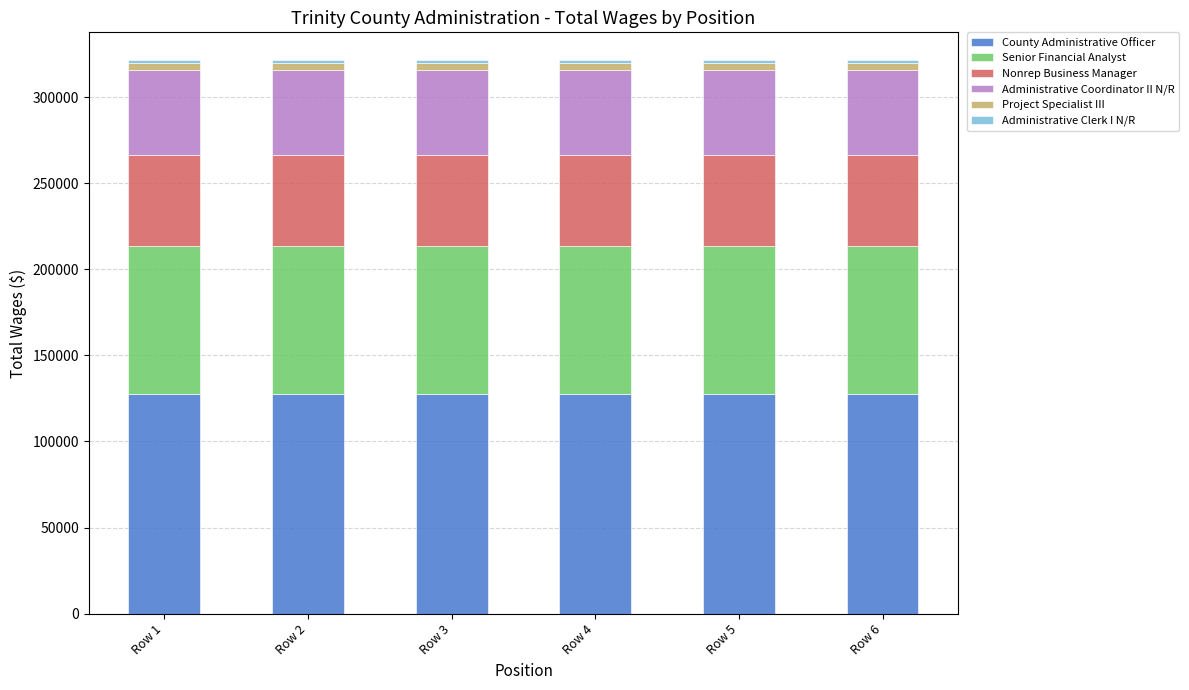

The value of County Administrative Officer at Row 1 is 127500. True or false?

True